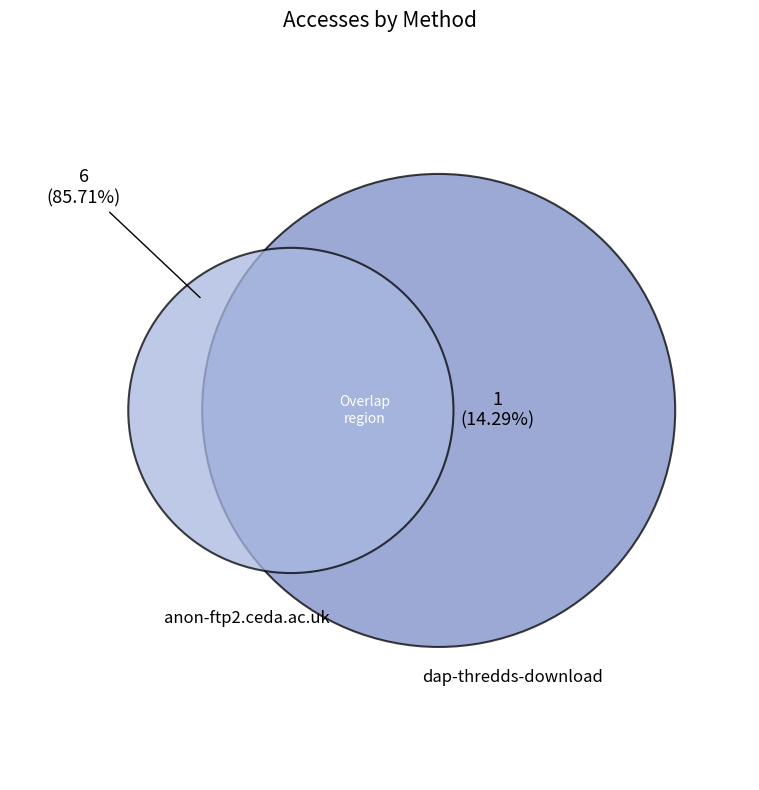

How many slices are in this pie chart?

2